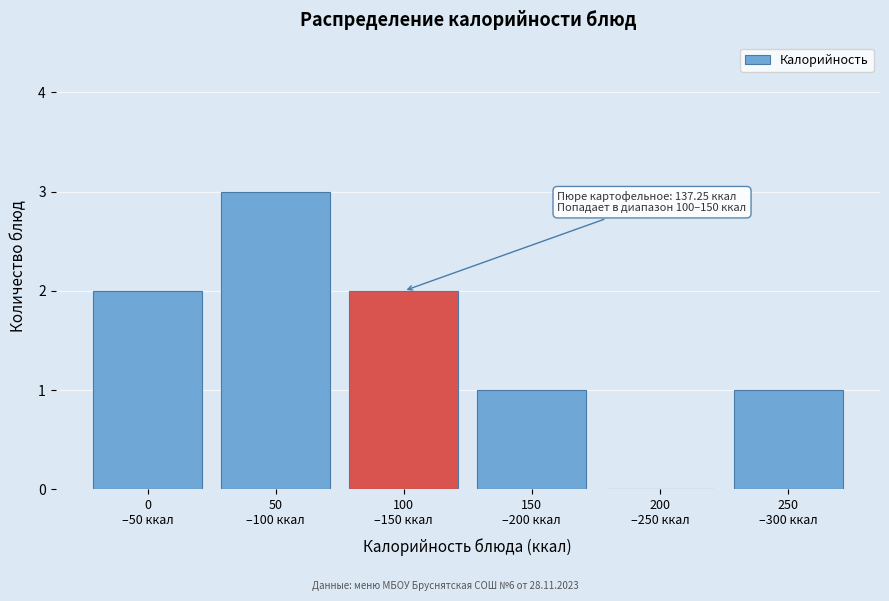

What is the sum of all values?

9